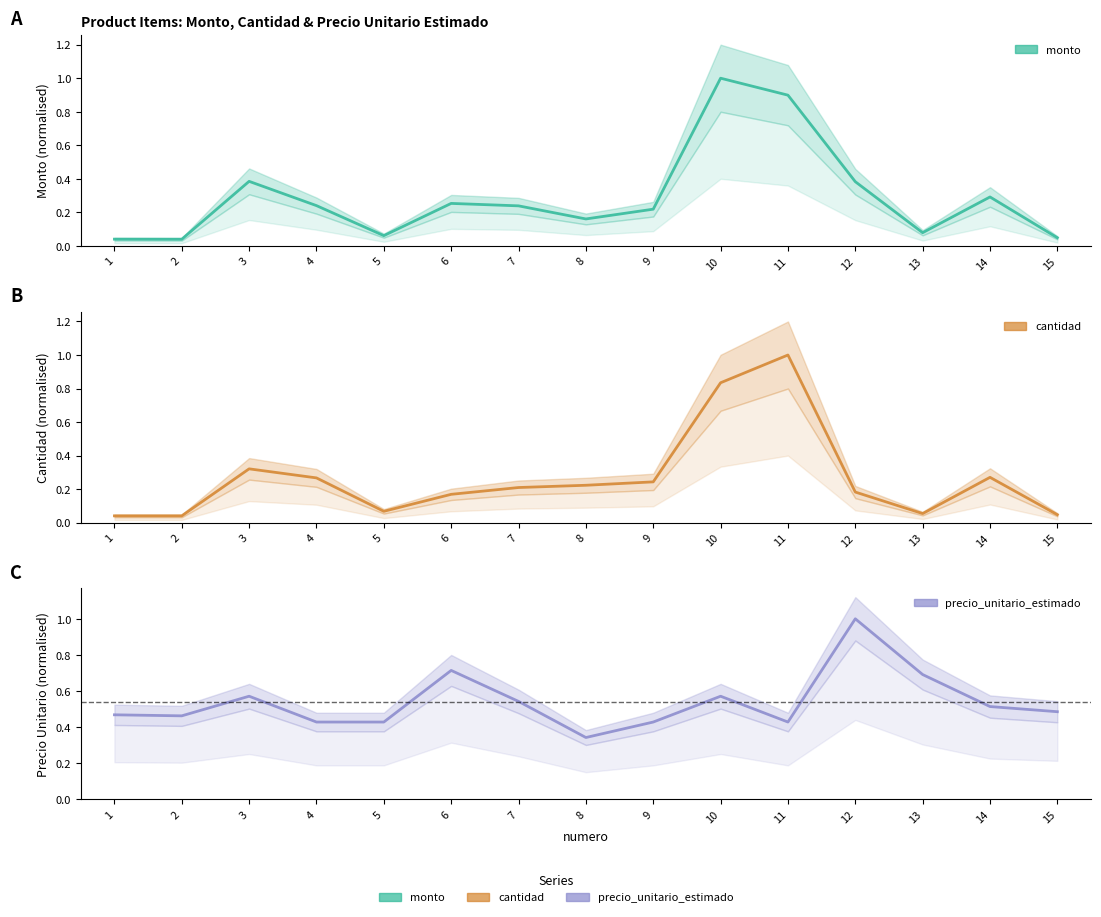

Is it true that monto equals 0.0 at 15?

False